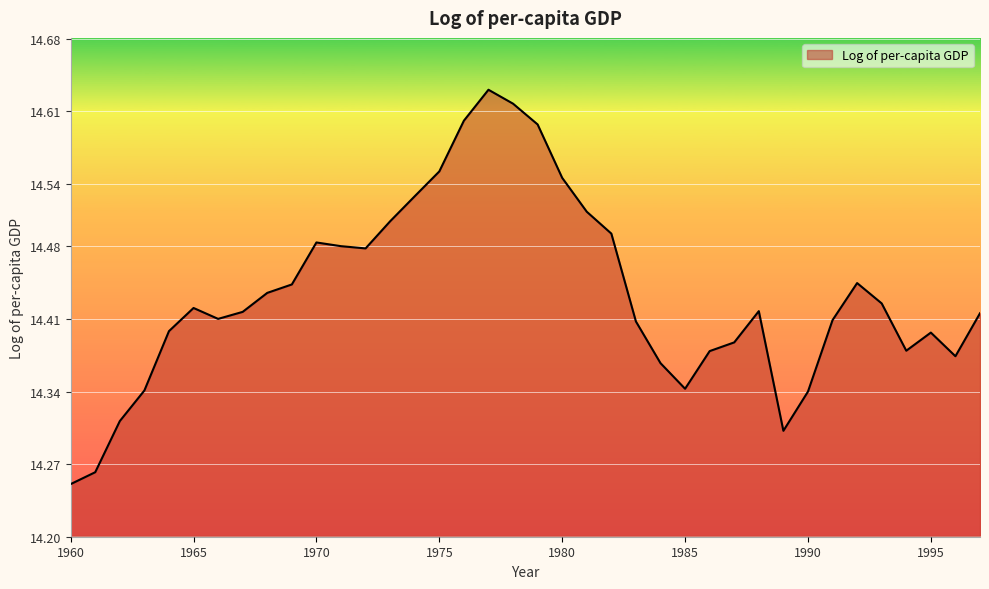

What is the value of the 7th point from the left?

14.4